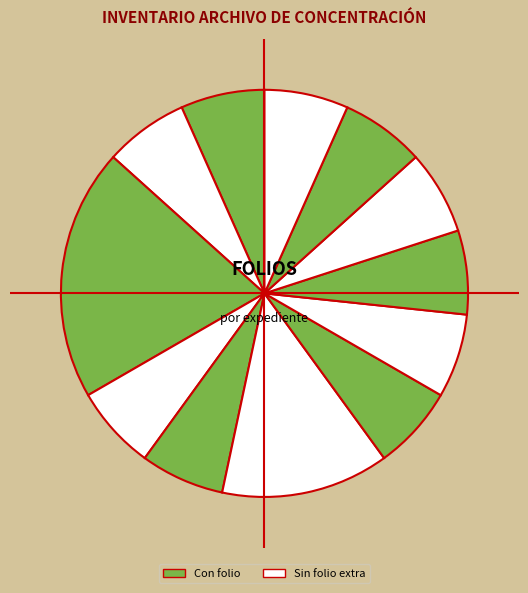

Count the number of slices in the pie.

12